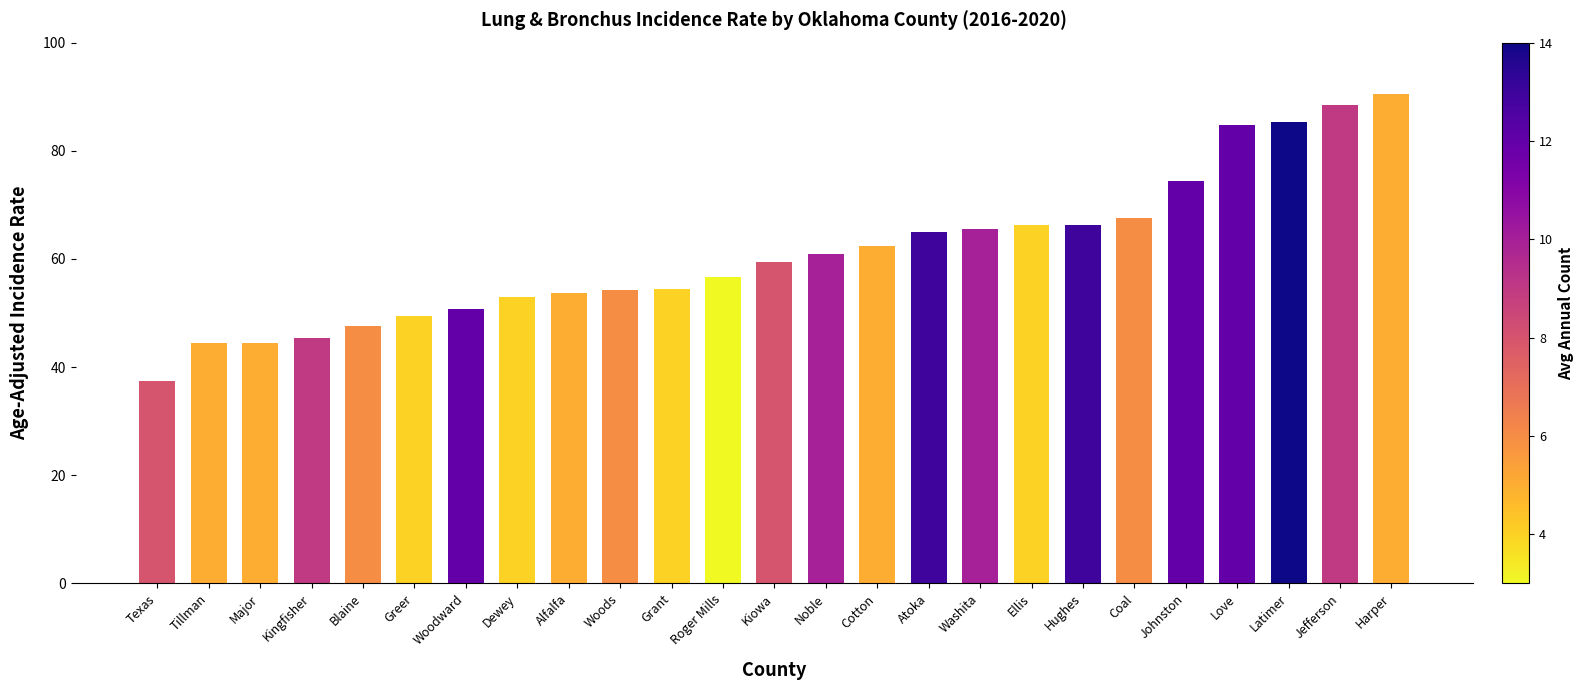

What is the difference between the second highest and second lowest values?

44.0